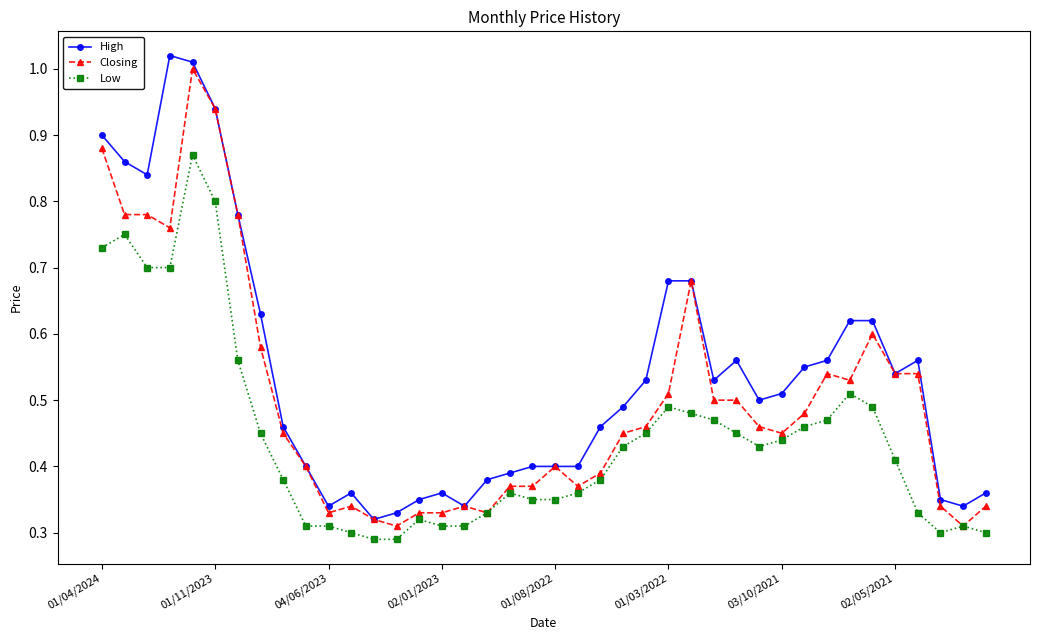

At how many categories does at least one series exceed 0?

40